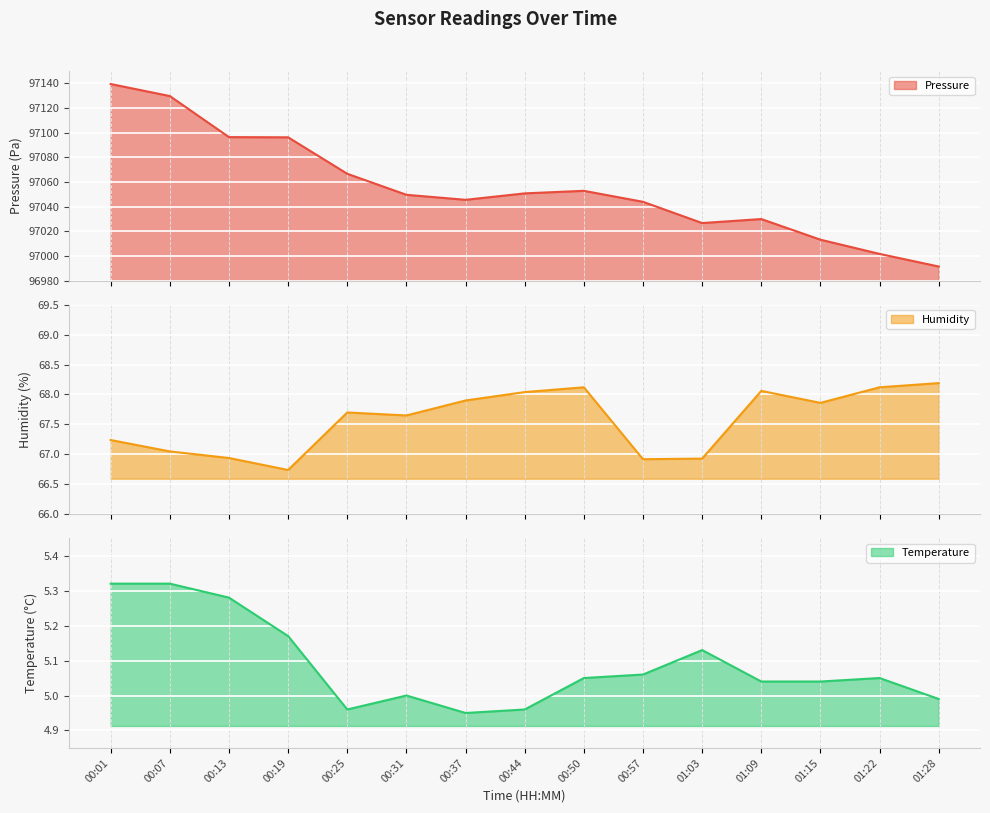

What is the label of the 14th point from the right?

00:07